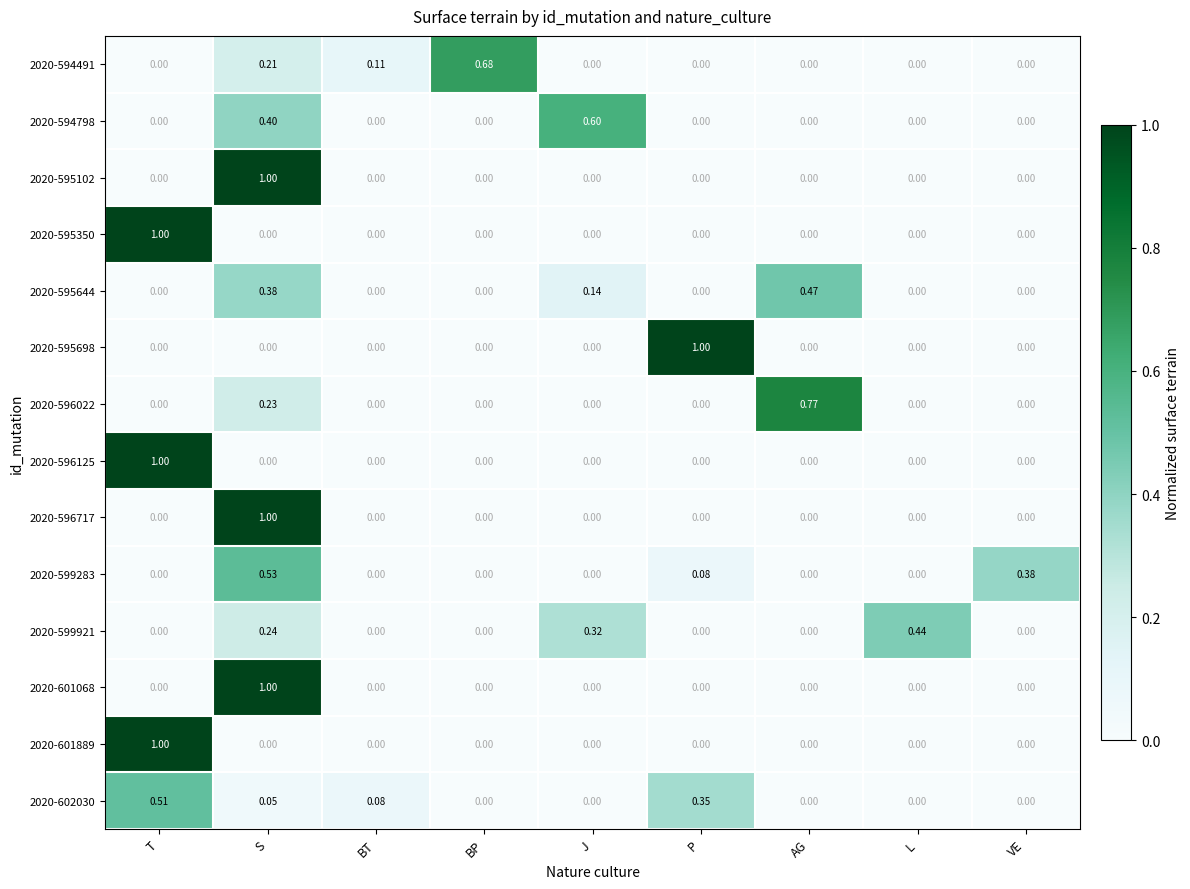

At BP, list the series in order from smallest to largest.

2020-594798, 2020-595102, 2020-595350, 2020-595644, 2020-595698, 2020-596022, 2020-596125, 2020-596717, 2020-599283, 2020-599921, 2020-601068, 2020-601889, 2020-602030, 2020-594491